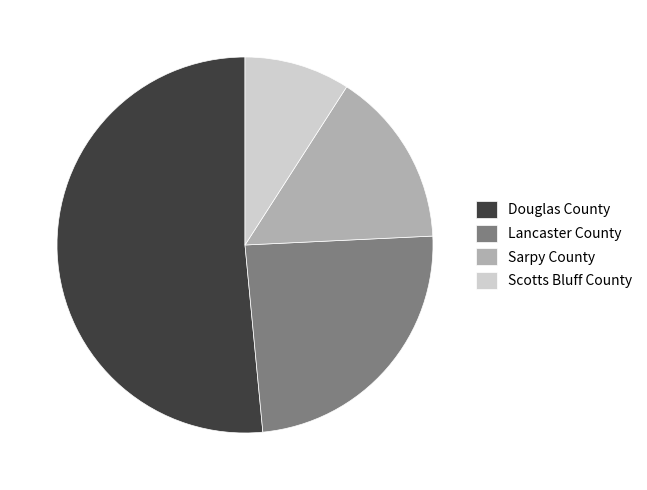

Rank the categories by value from lowest to highest.

Scotts Bluff County, Sarpy County, Lancaster County, Douglas County